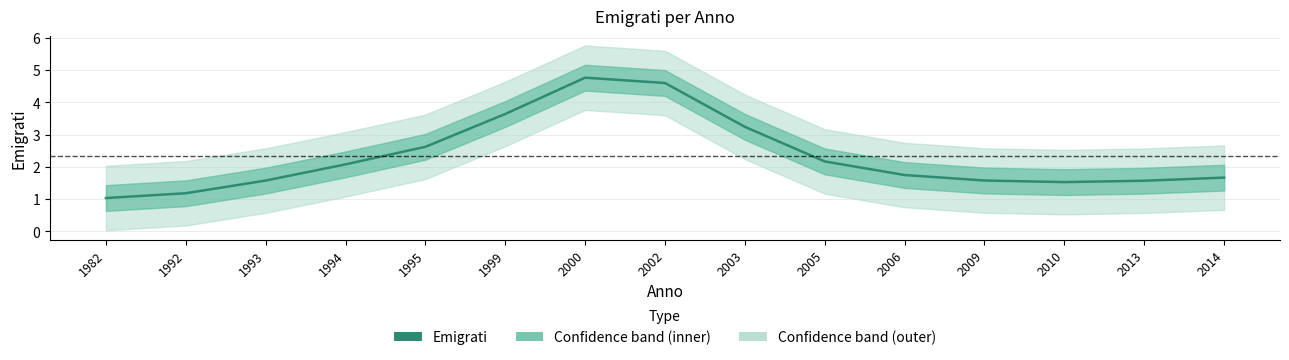

How many lines are shown in the chart?

1